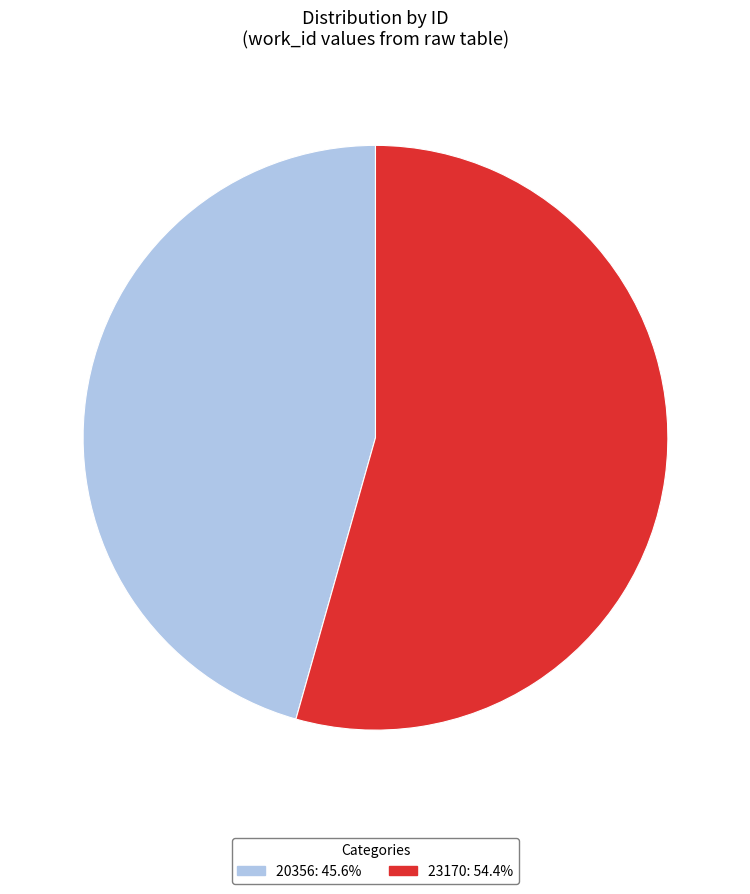

Is 23170 the majority of the pie?

Yes